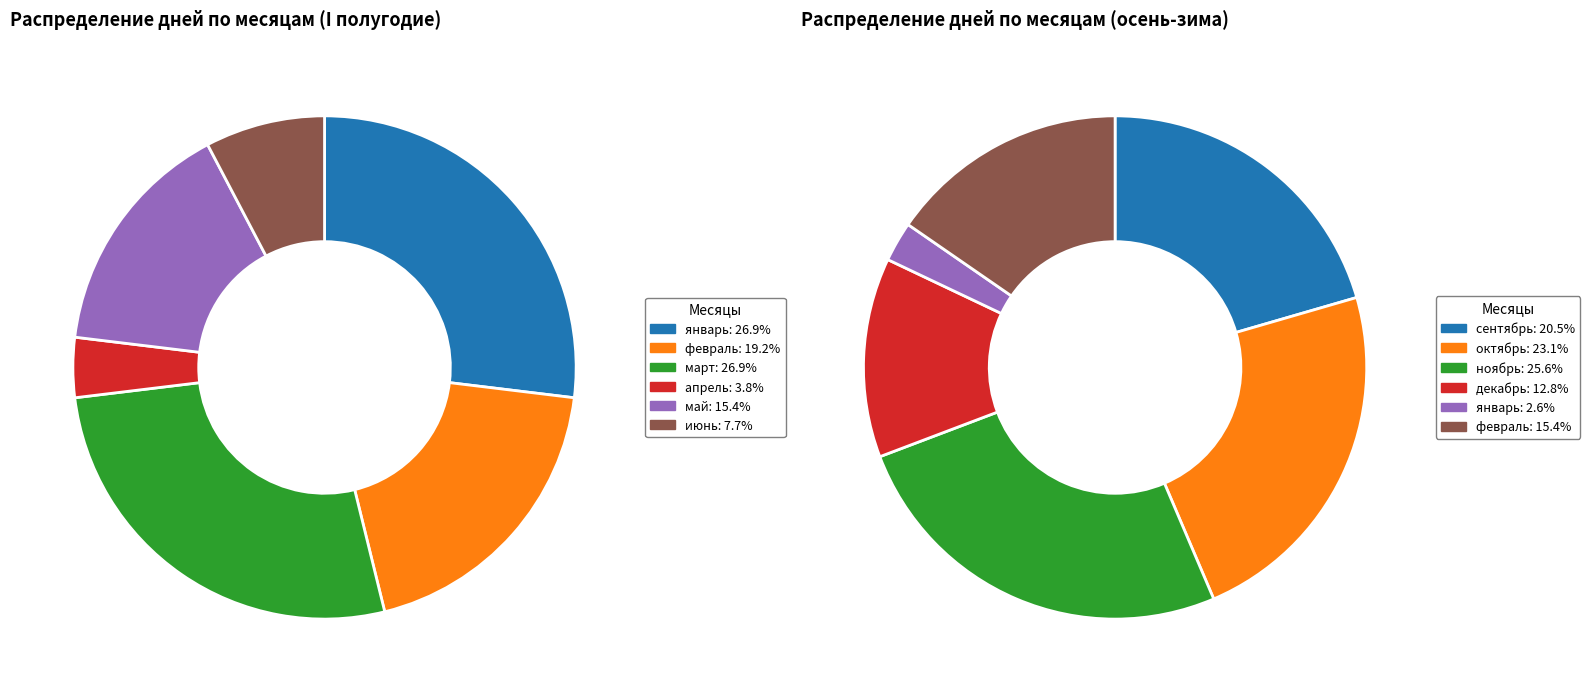

To the nearest percent, what is the difference between the largest and smallest slice percentages?

23%